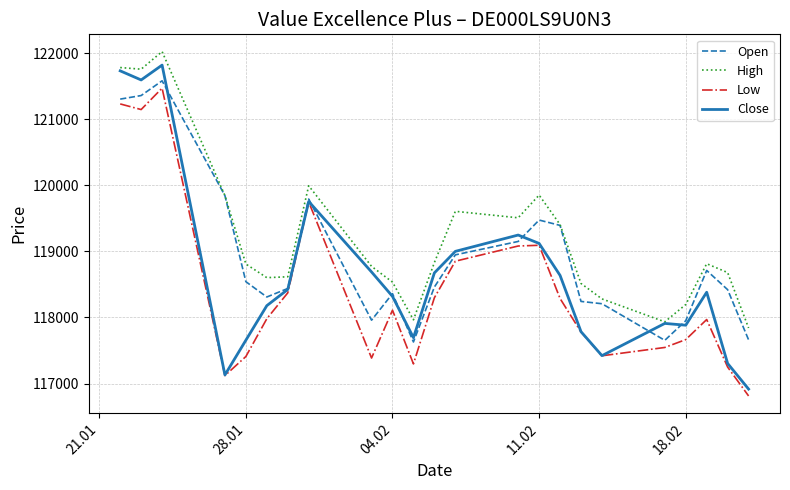

What is the lowest value of the High series?

117841